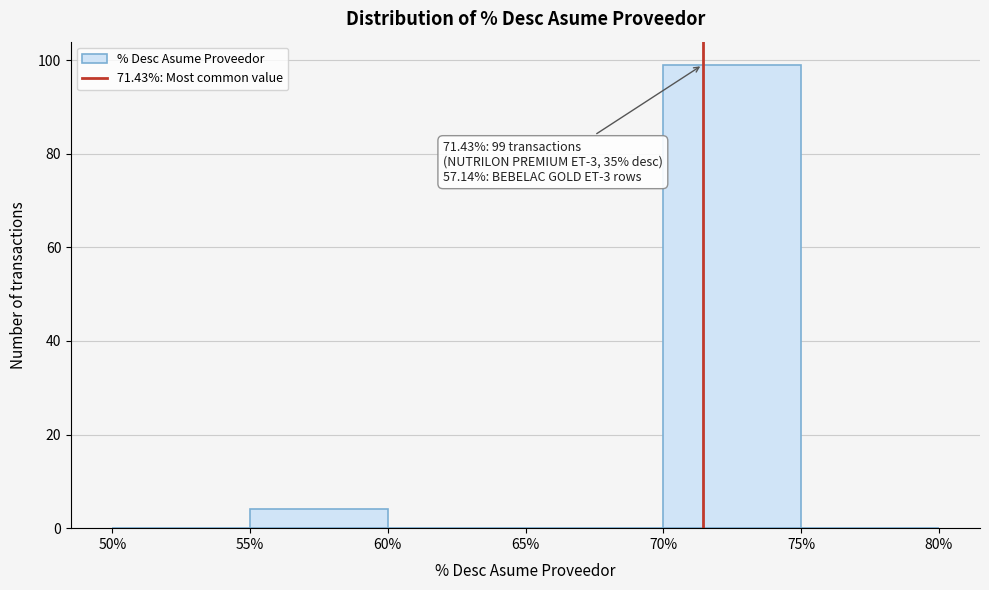

Over which range of the x-axis is the bar tallest?

70% to 75%